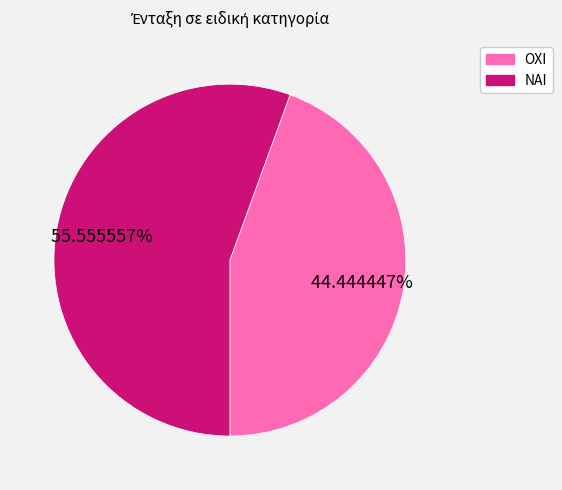

How many segments does this pie chart have?

2